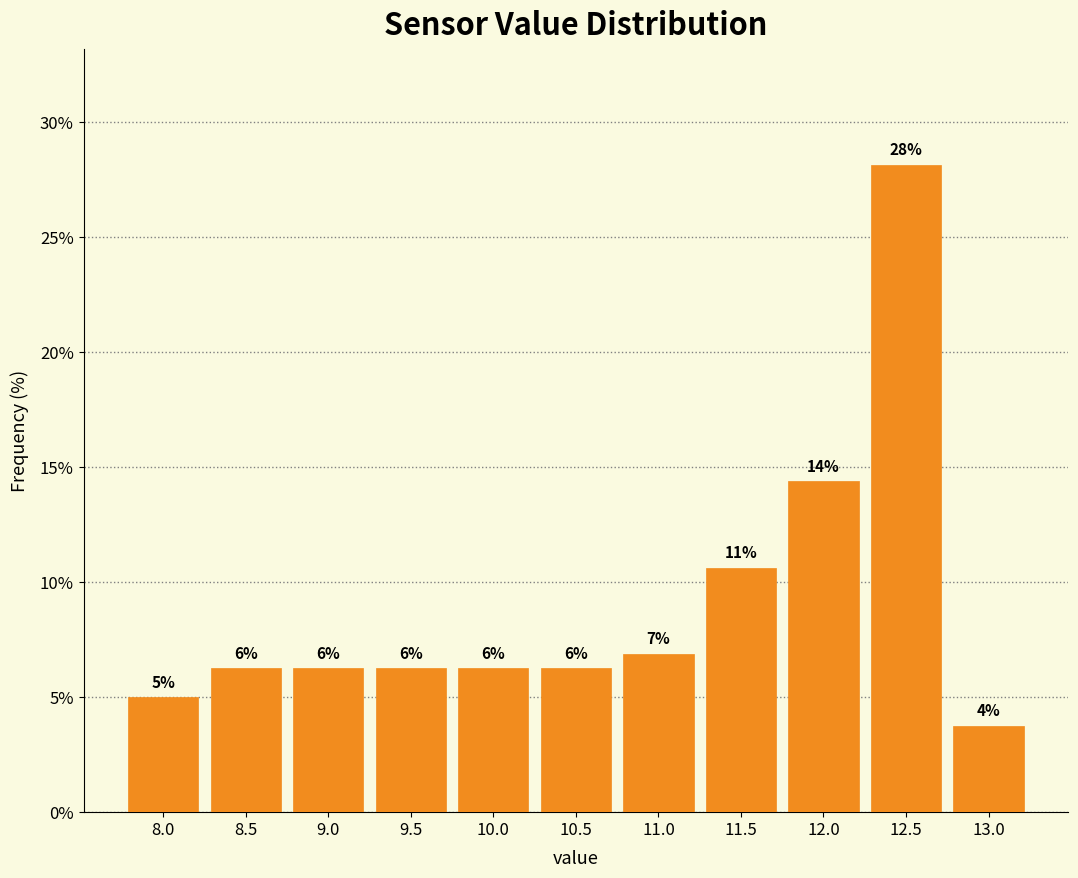

Does the chart contain any negative values?

No